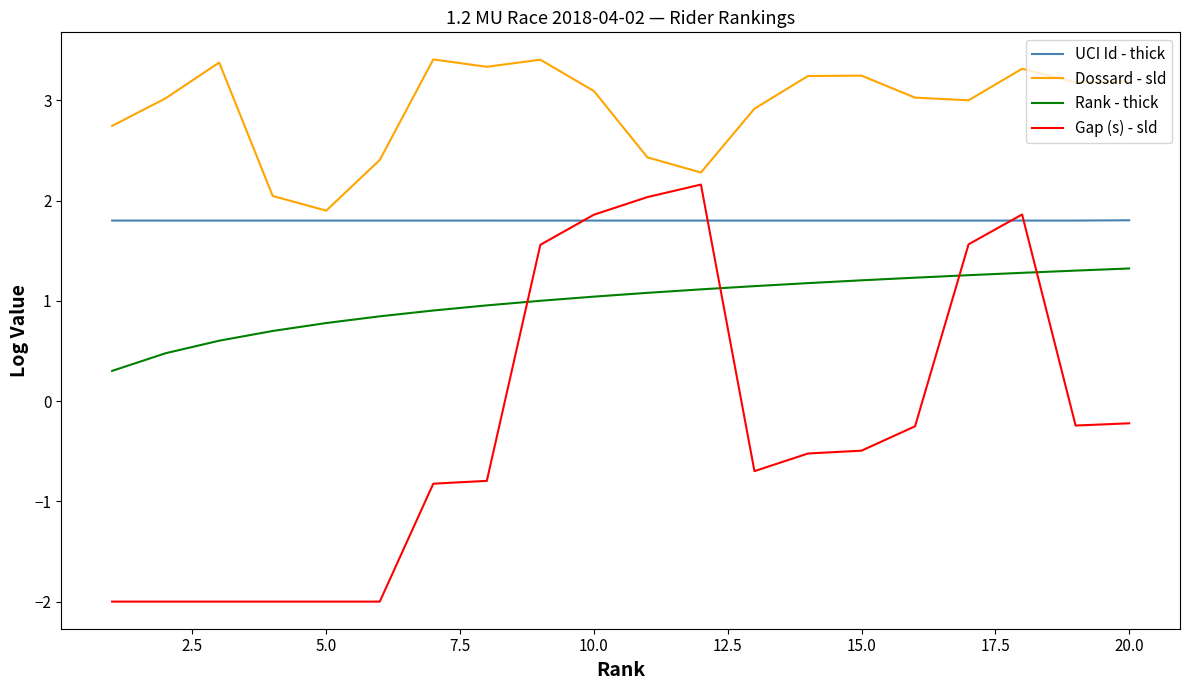

Which series has the largest total across all categories?

Dossard - sld